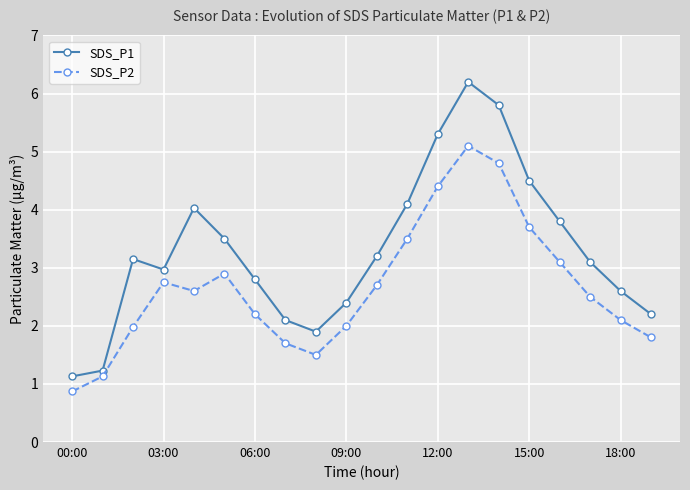

True or false: SDS_P2 and SDS_P1 cross at least once.

False